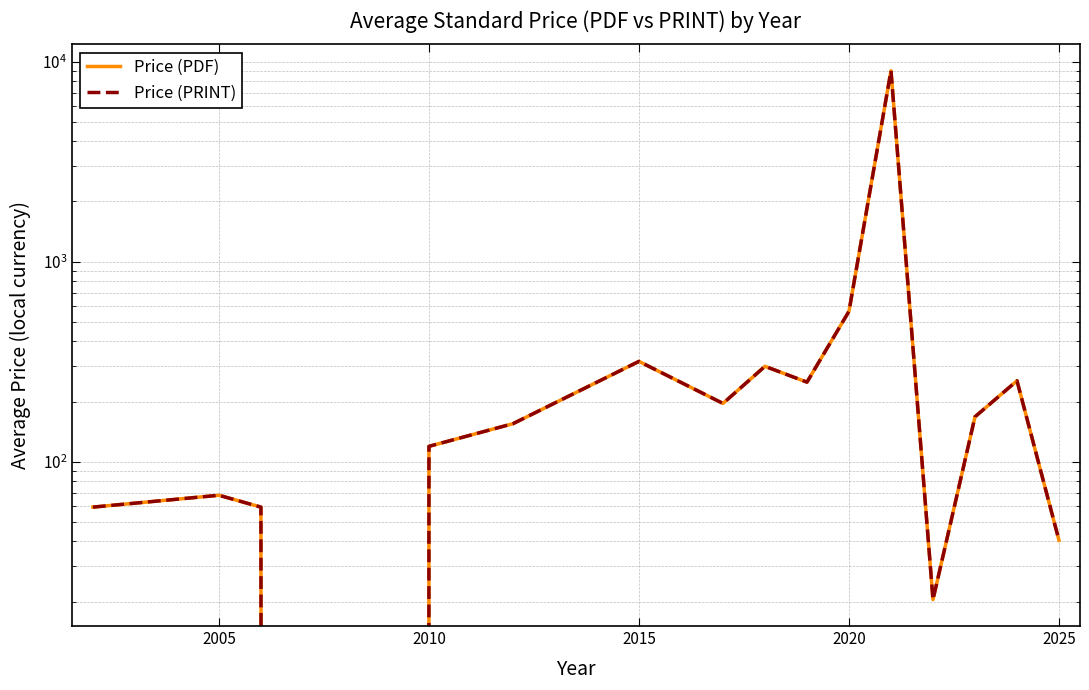

Rank the series by their maximum value, from lowest to highest.

Price (PDF), Price (PRINT)